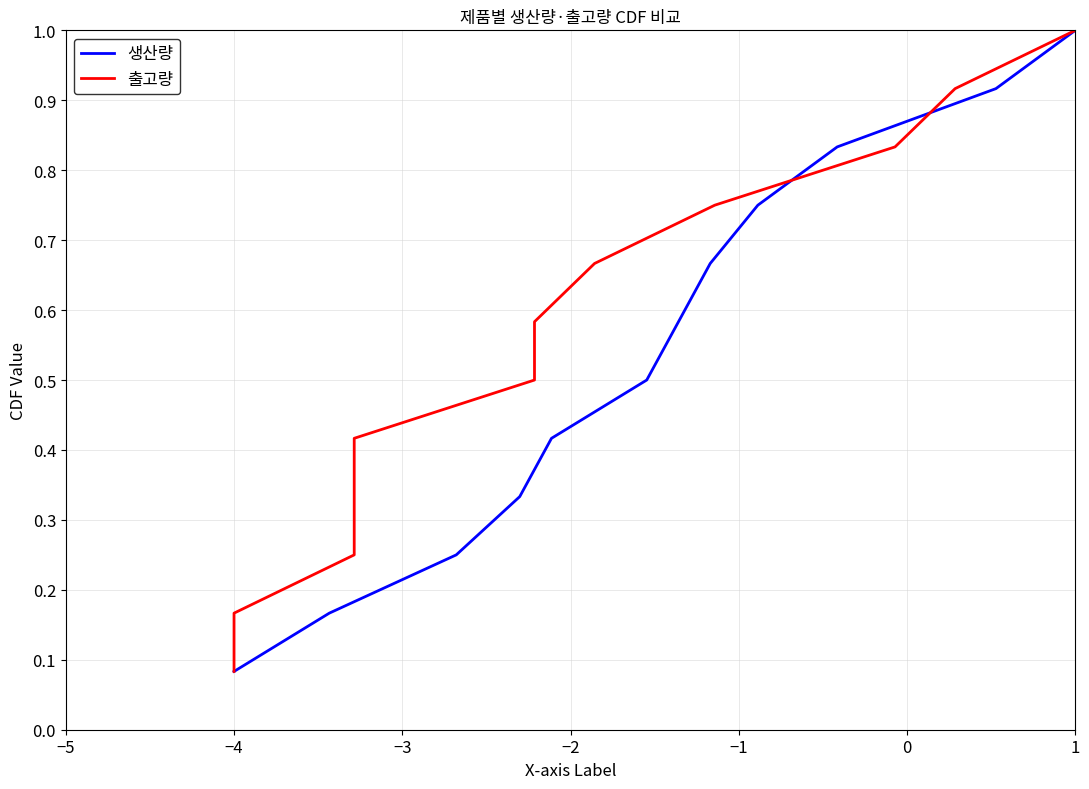

What is the highest value of the 생산량 series?

1.0